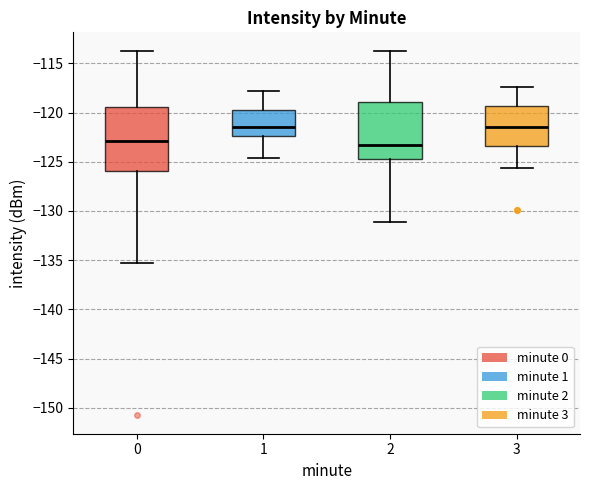

Where is the upper edge of the box at x = 1 on the y-axis? The values are not printed on the chart, so give them approximately, as read against the axis.

-120.0